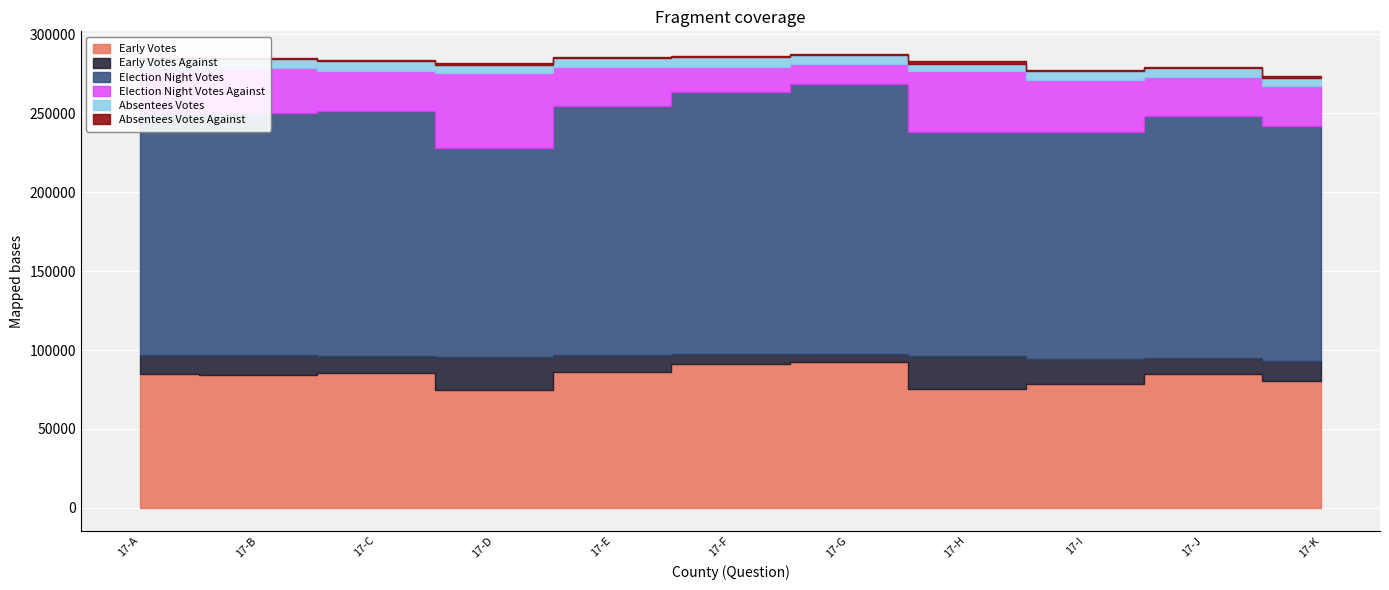

Which category has the lowest value across all series?

17-F